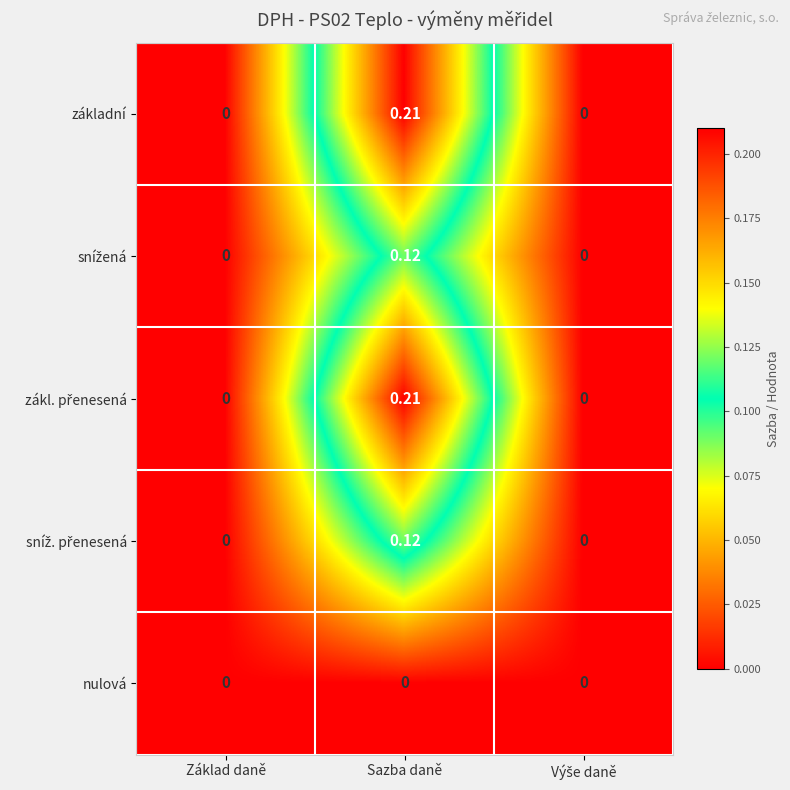

Which label corresponds to the largest value in the chart?

Sazba daně